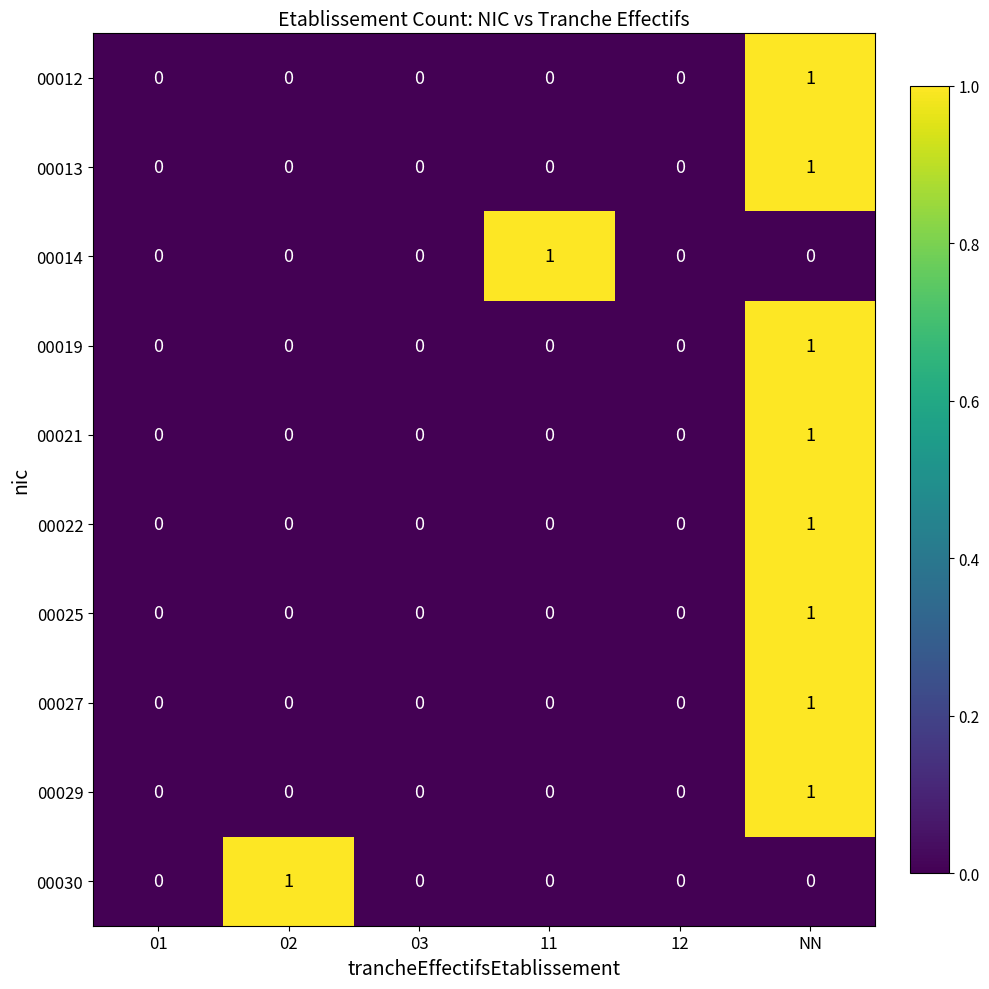

What is the spread (max minus min) of values at 11?

1